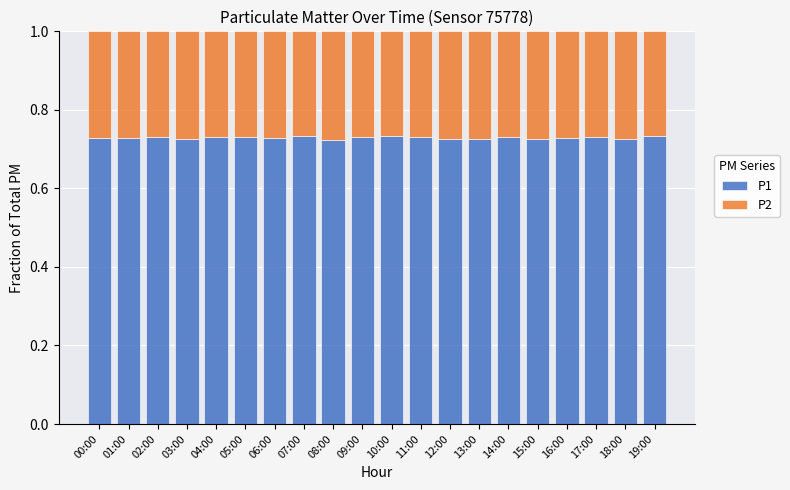

What is the sum of the P1 values at 19:00 and 12:00?

1.5